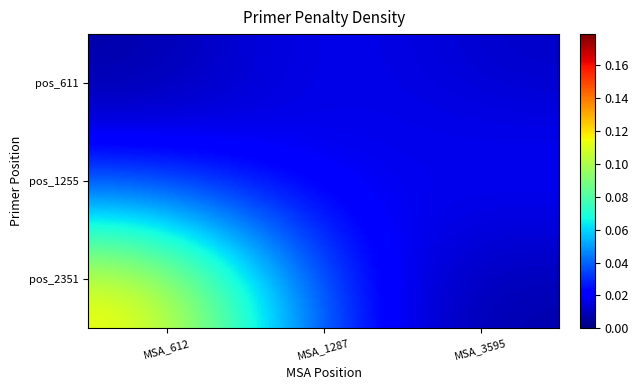

Count the number of categories in the chart.

3